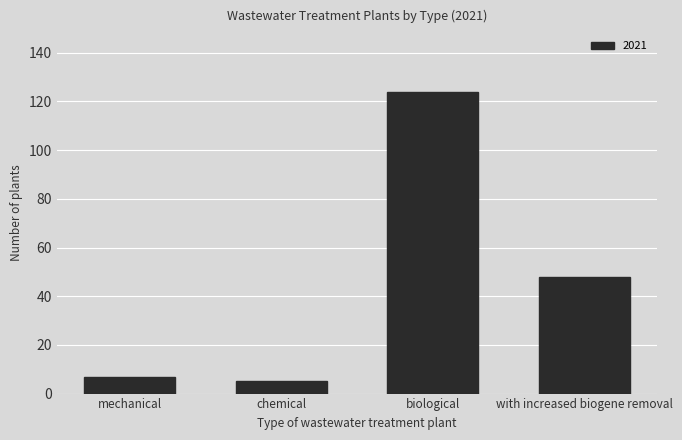

The value at with increased biogene removal is 48. True or false?

True